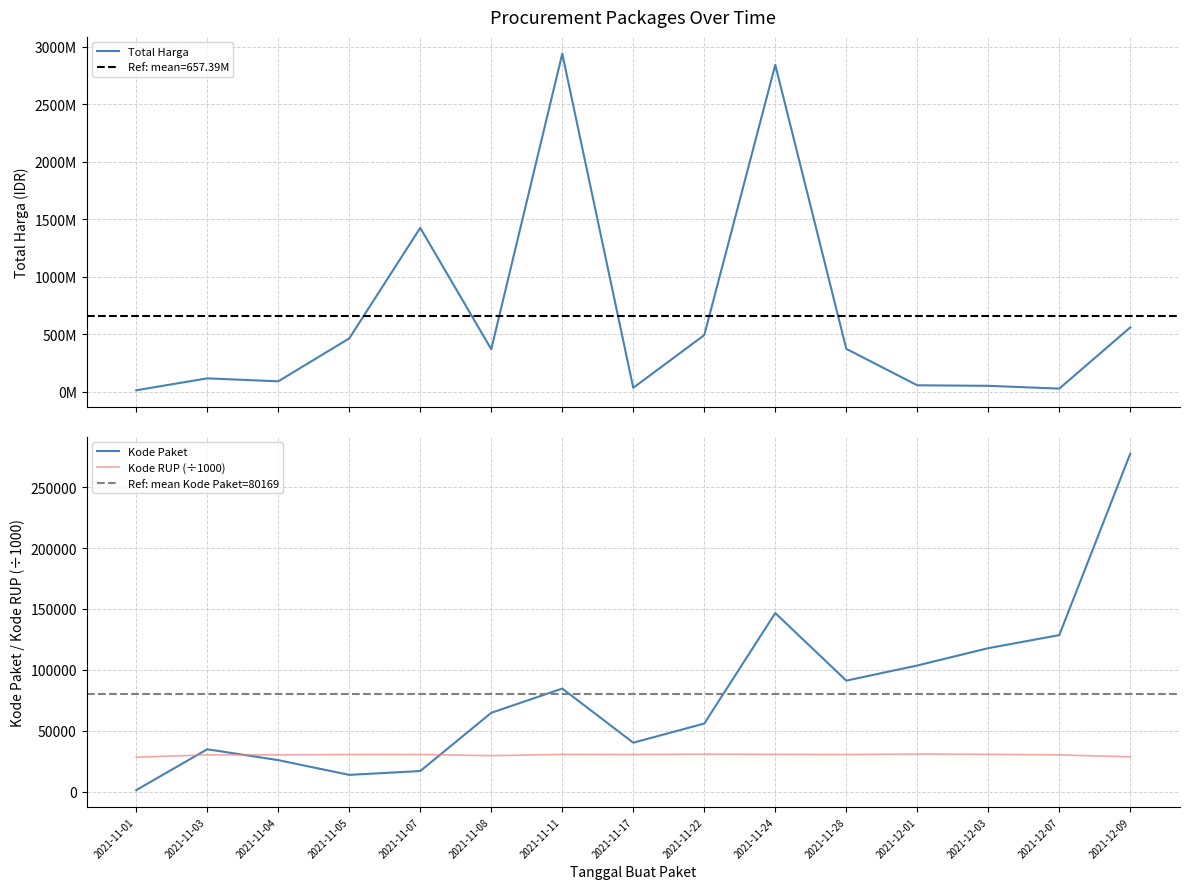

How many interior local peaks does the Kode RUP series have?

4